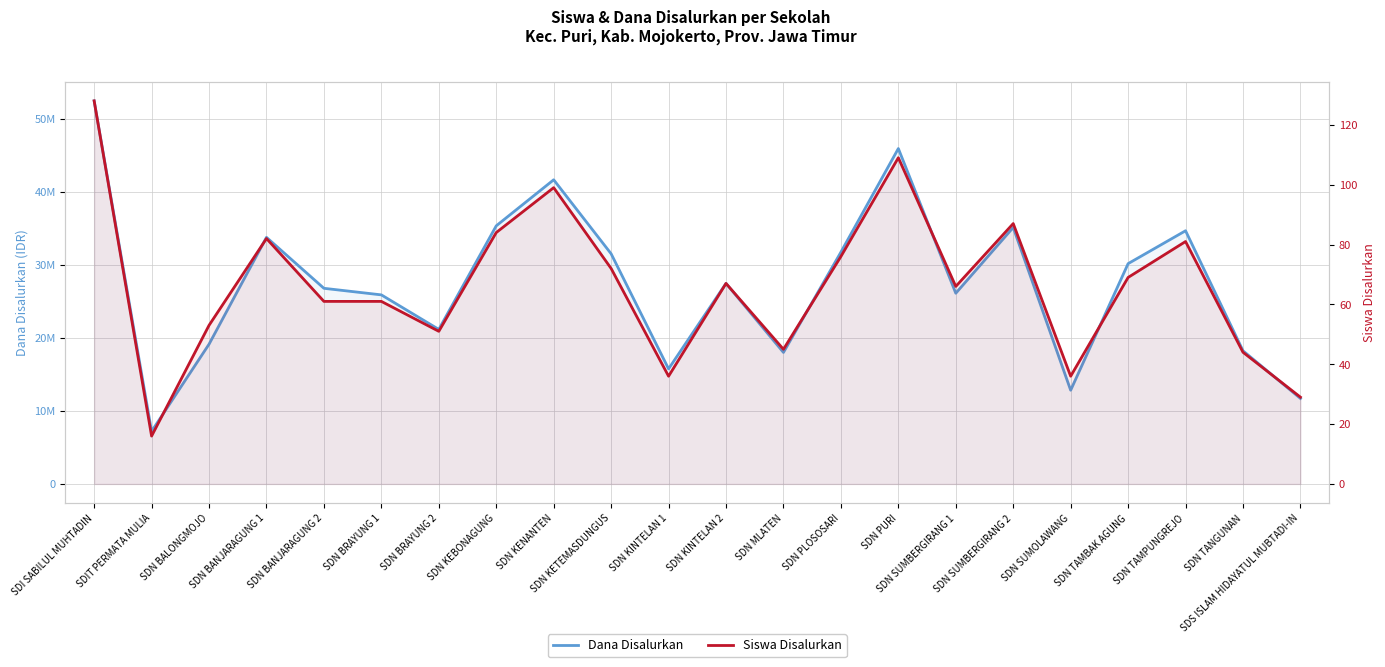

What is the sum of all Dana Disalurkan values?

602325000